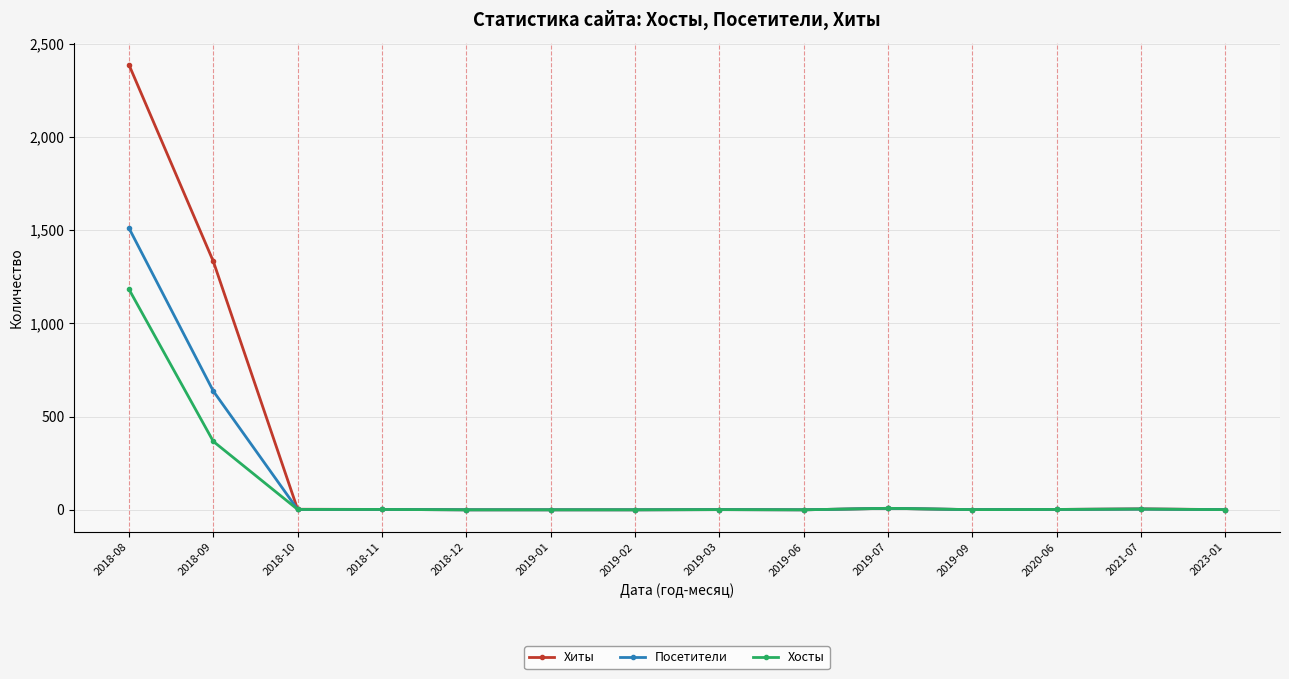

Where is Посетители nearest to the value 755?

2018-09